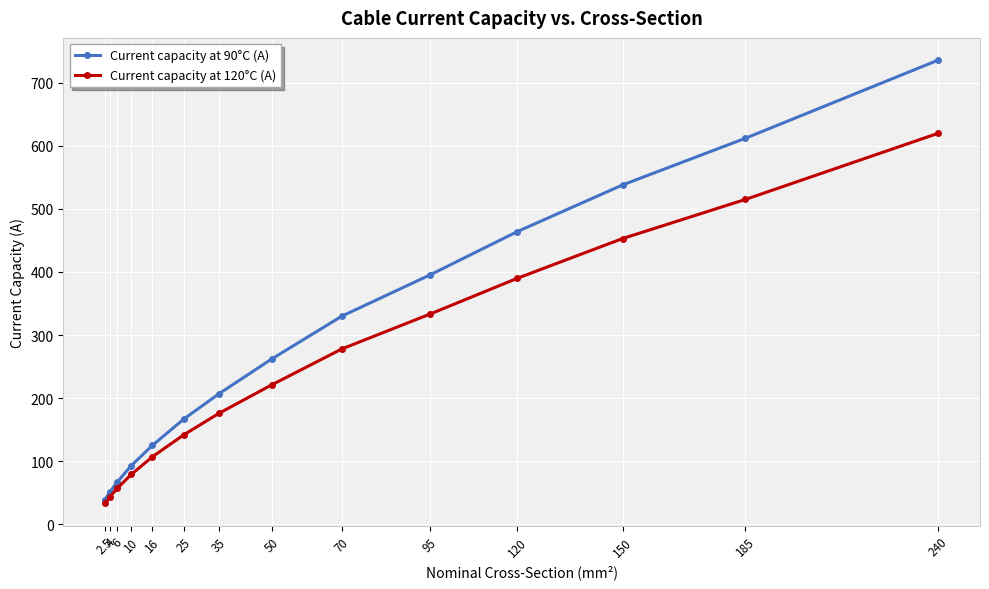

Which category has the lowest value across all series?

2.5